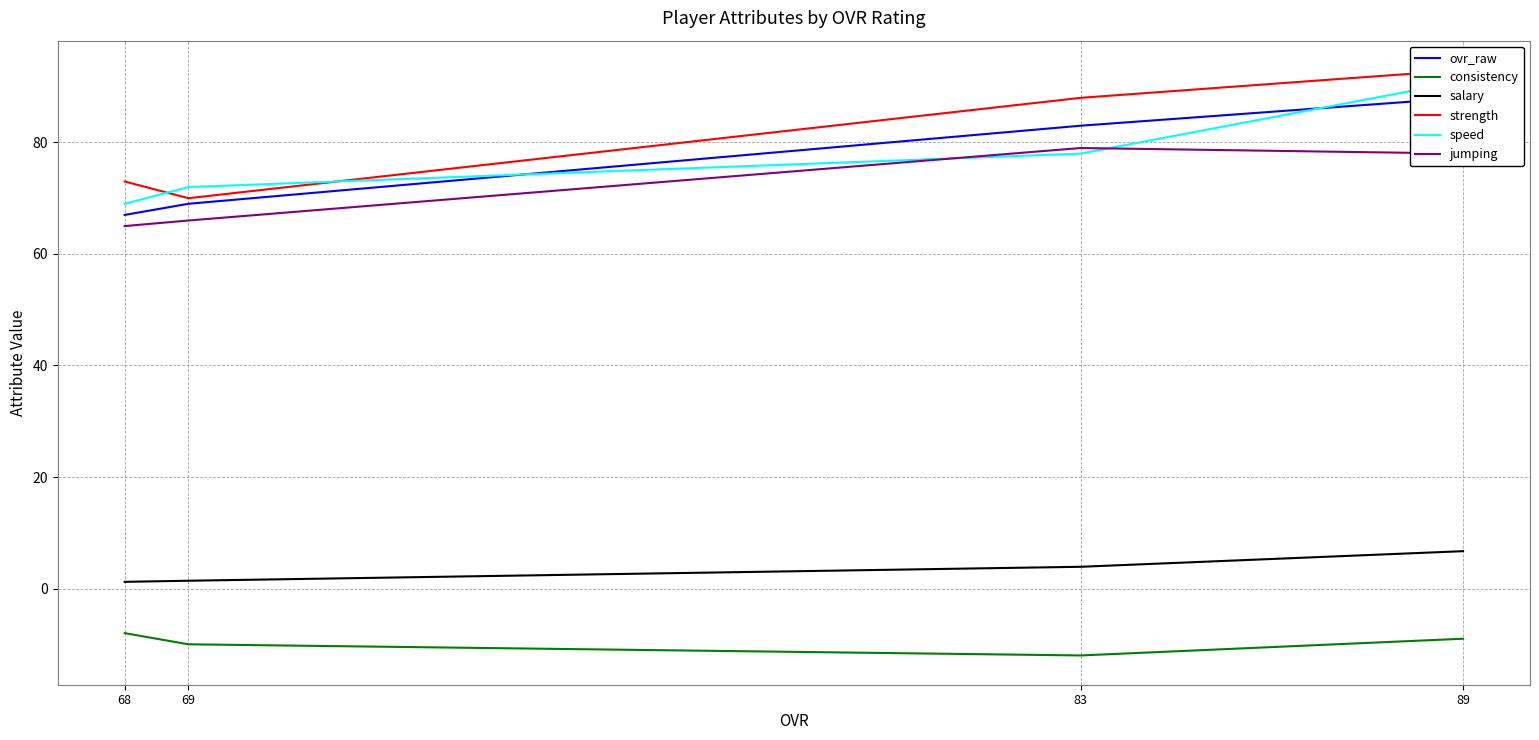

What is the difference between the ovr_raw values at 69 and 83?

14.0